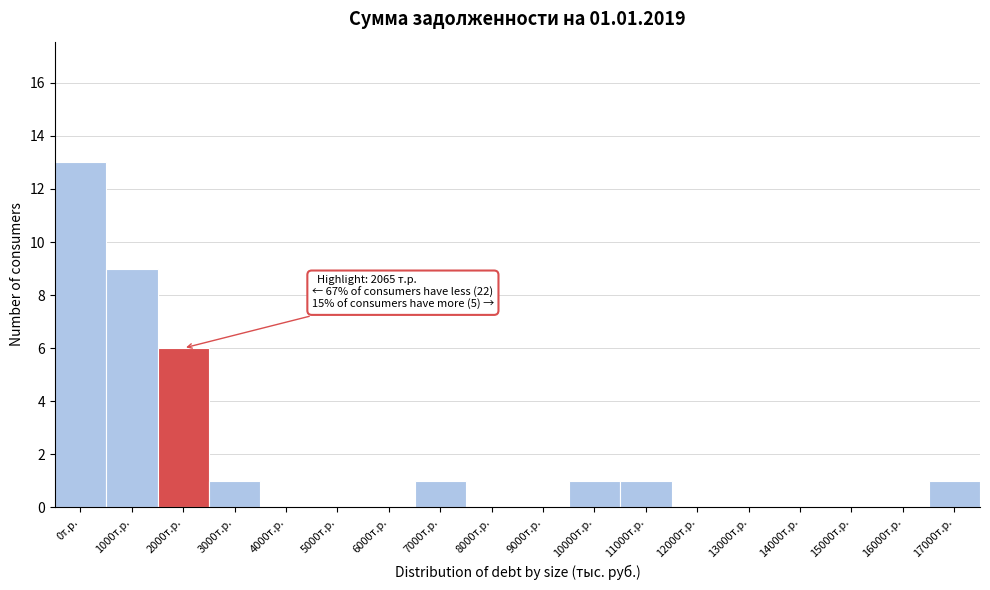

Reading left to right, transcribe all the data shown in this chart.

0т.р.=13	1000т.р.=9	2000т.р.=6	3000т.р.=1	4000т.р.=0	5000т.р.=0	6000т.р.=0	7000т.р.=1	8000т.р.=0	9000т.р.=0	10000т.р.=1	11000т.р.=1	12000т.р.=0	13000т.р.=0	14000т.р.=0	15000т.р.=0	16000т.р.=0	17000т.р.=1